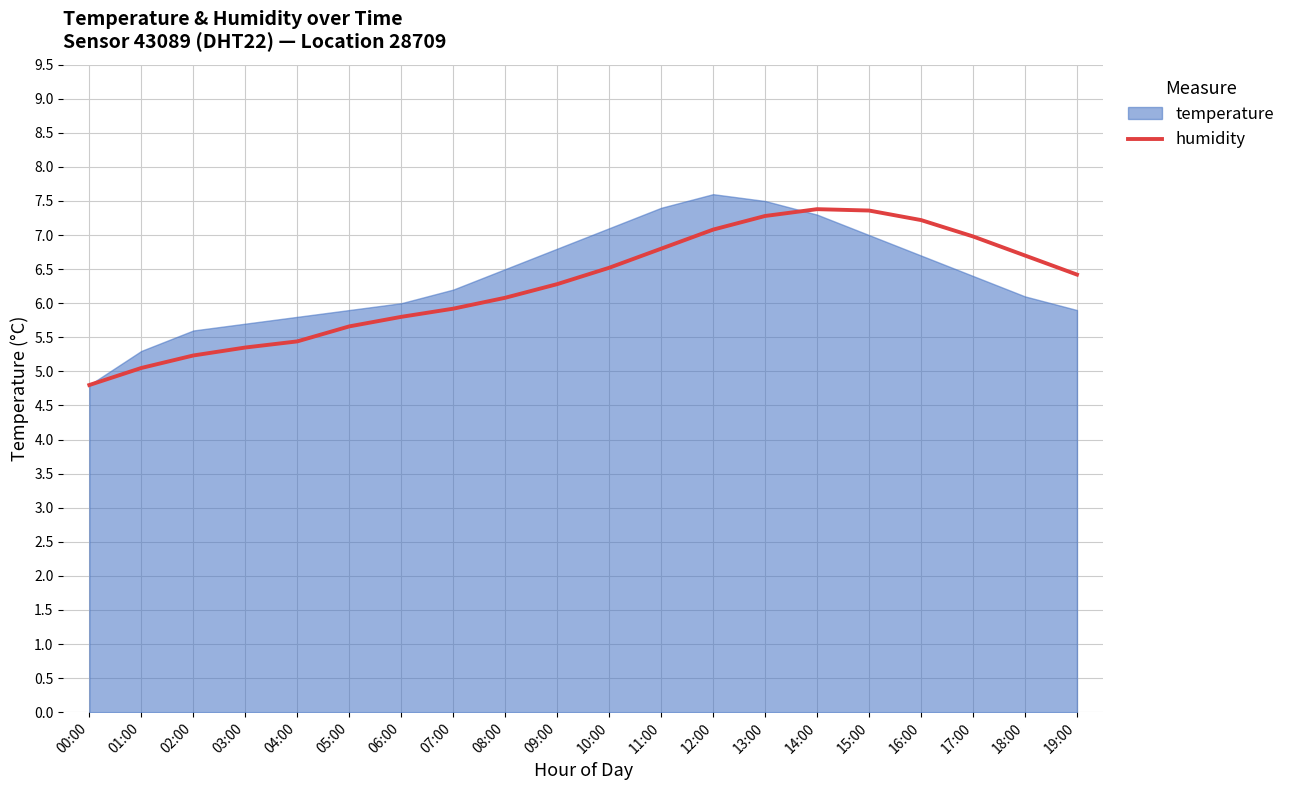

What is the label of the 1st point from the right?

19:00